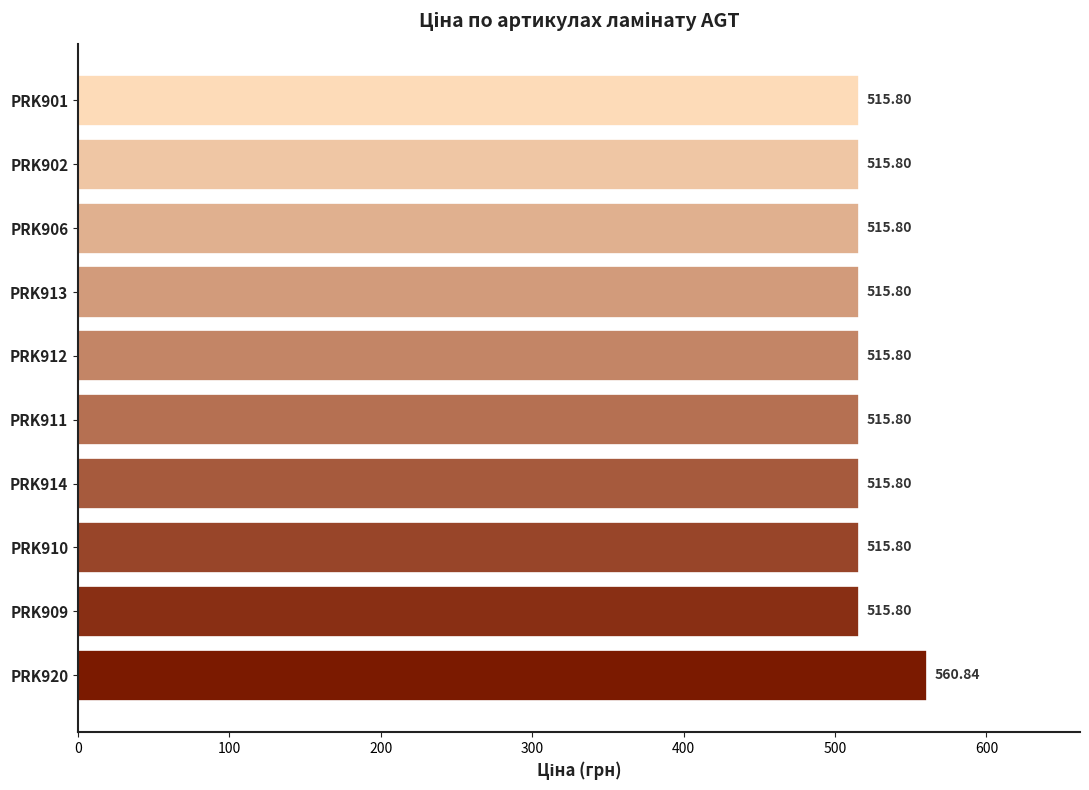

What is the sum of all values?

5203.0